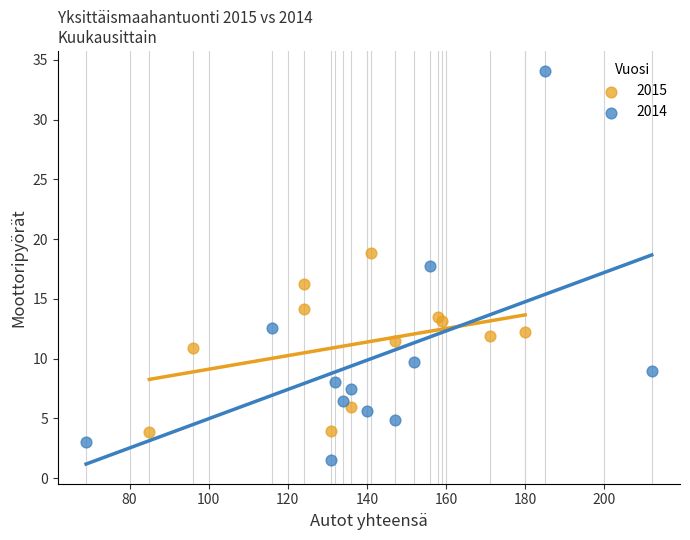

Which series contains the highest Y value?

2014